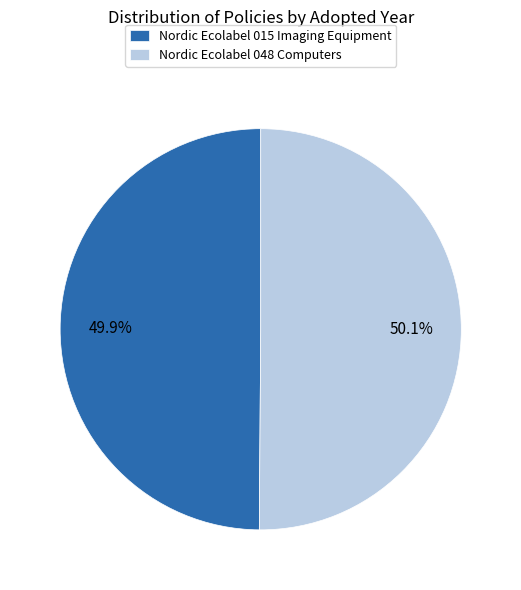

Do Nordic Ecolabel 015 Imaging Equipment and Nordic Ecolabel 048 Computers together represent more than half of the pie?

Yes